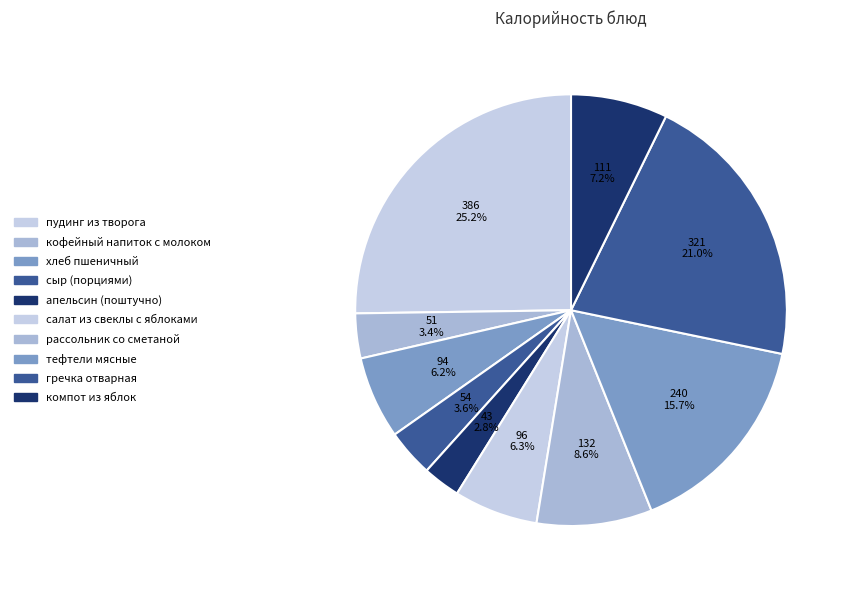

What is the ratio of the value at хлеб пшеничный to the value at пудинг из творога?

0.2